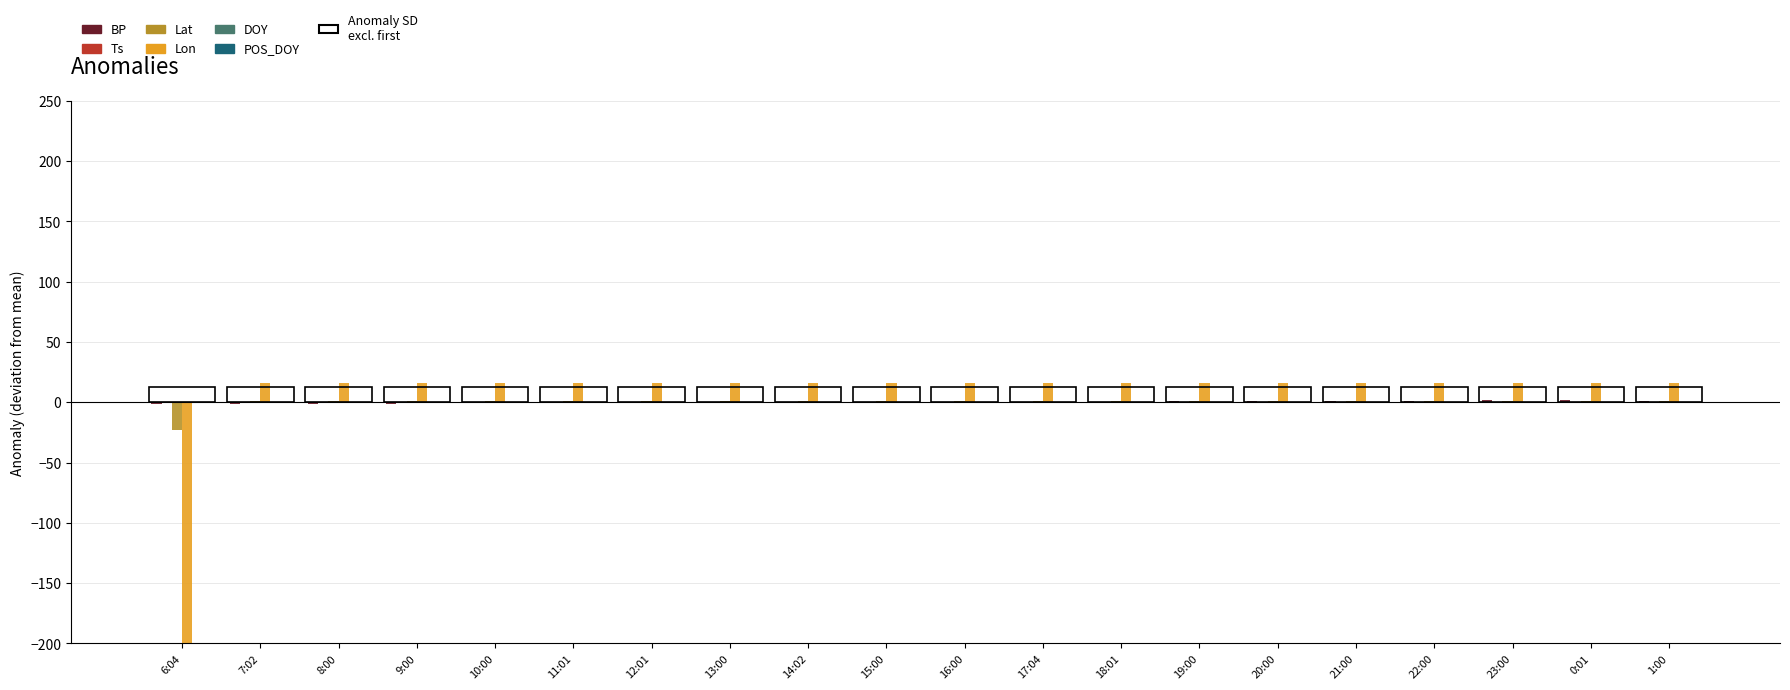

What is the value of the BP bar at the 1st from the left?

-1.8